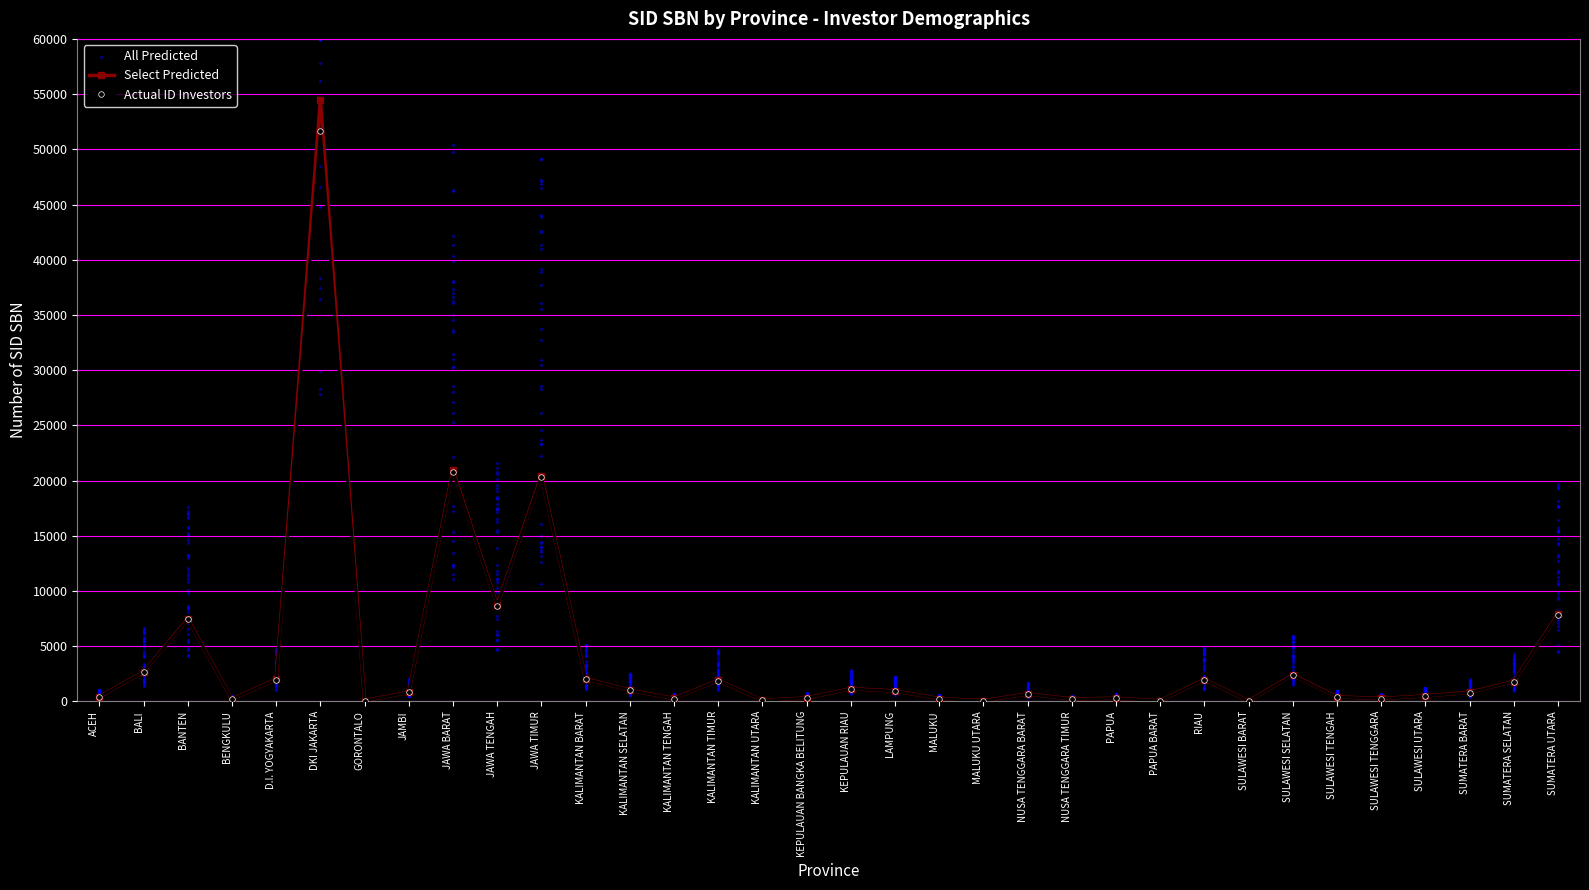

The Actual ID Investors series shows 1968 at RIAU. True or false?

True